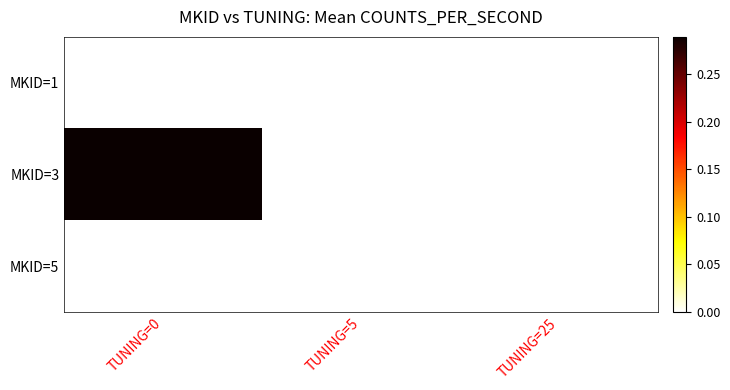

Between TUNING=5 and TUNING=25, which series saw the biggest shift?

MKID=1